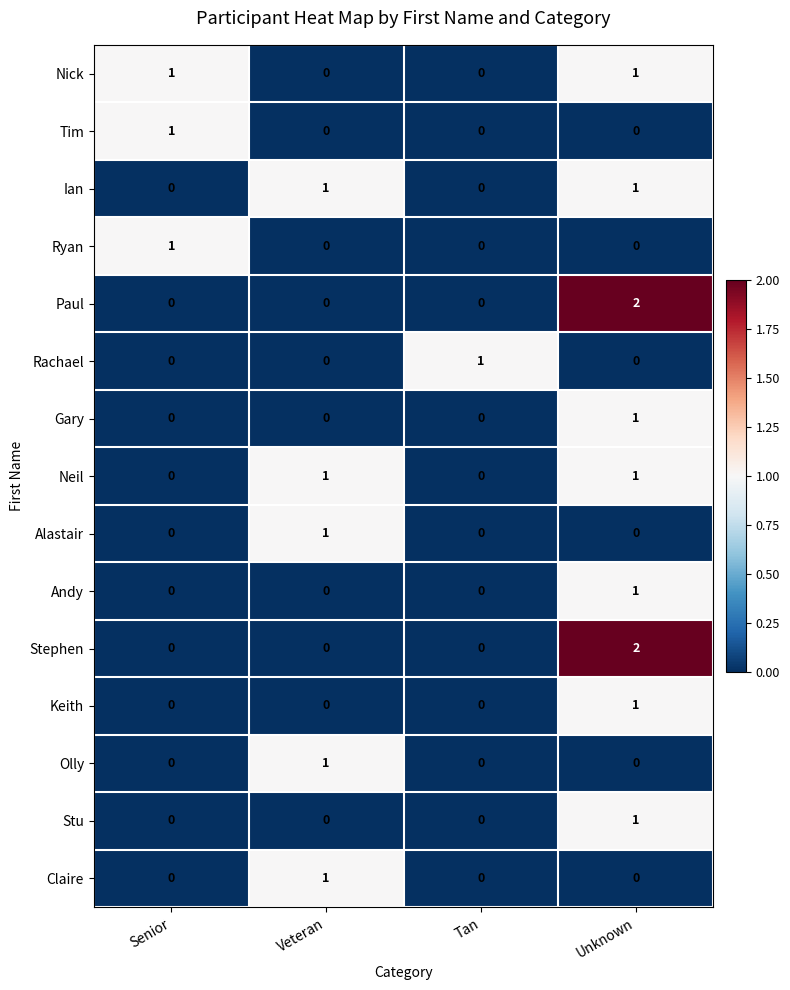

Is it true that Neil equals 0 at Tan?

True